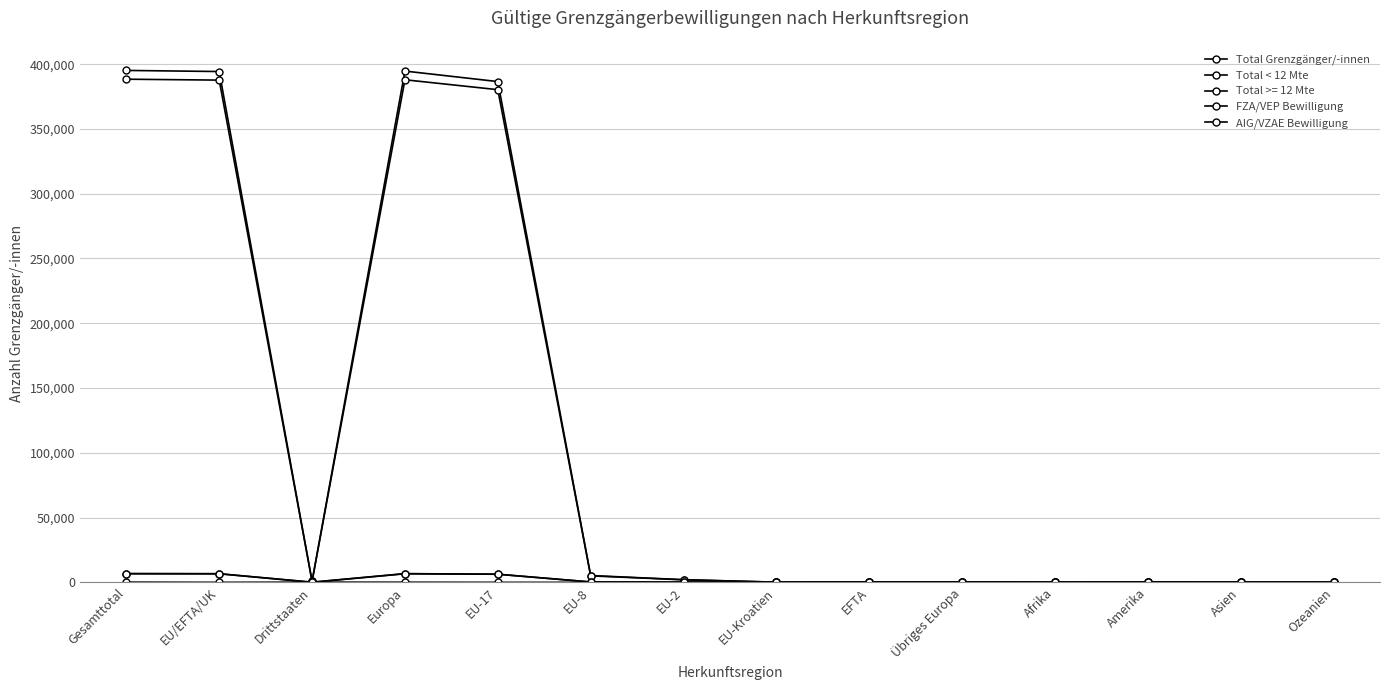

How many series are shown in this chart?

5